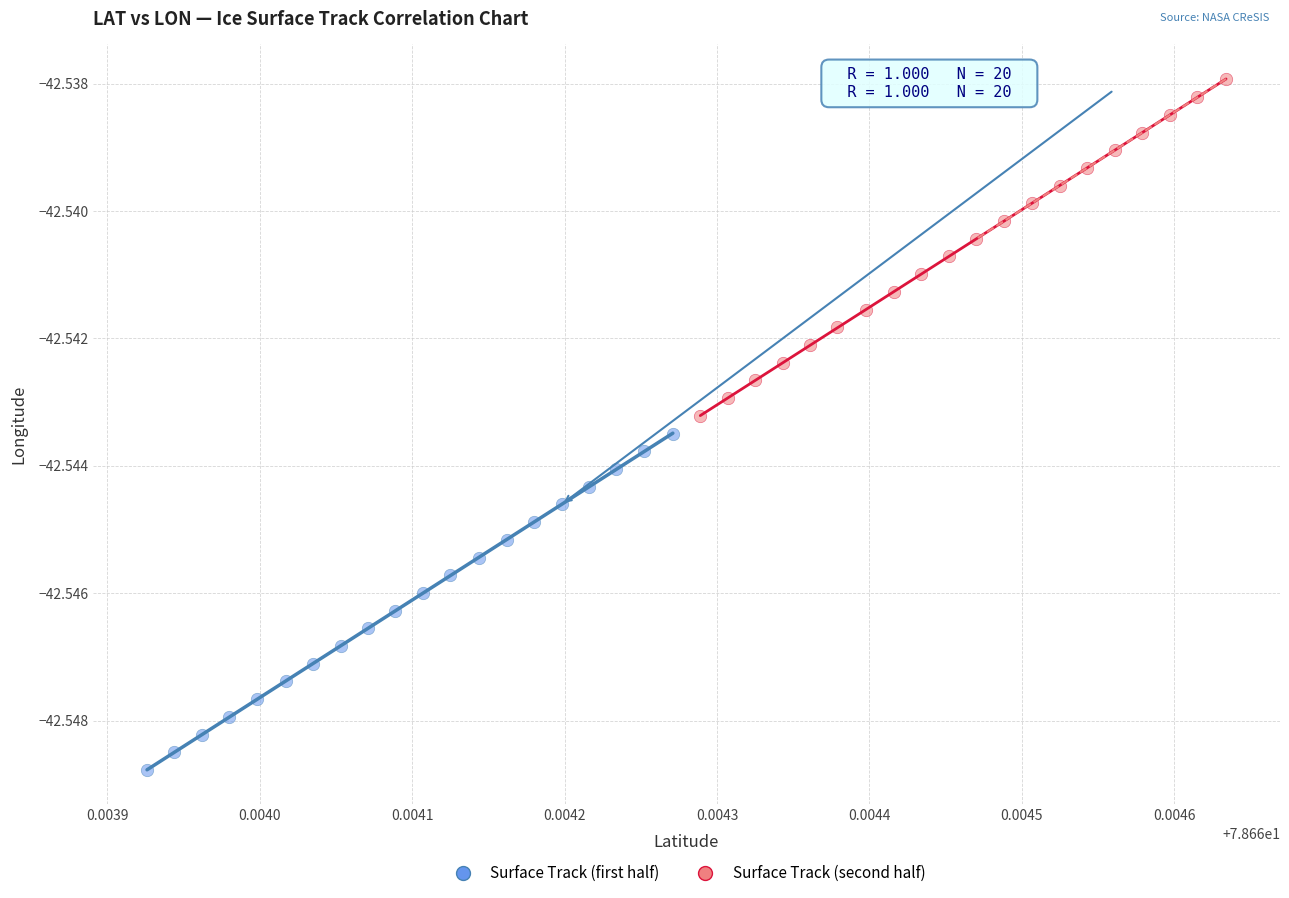

Which series reaches the minimum Y coordinate?

Surface Track (first half)